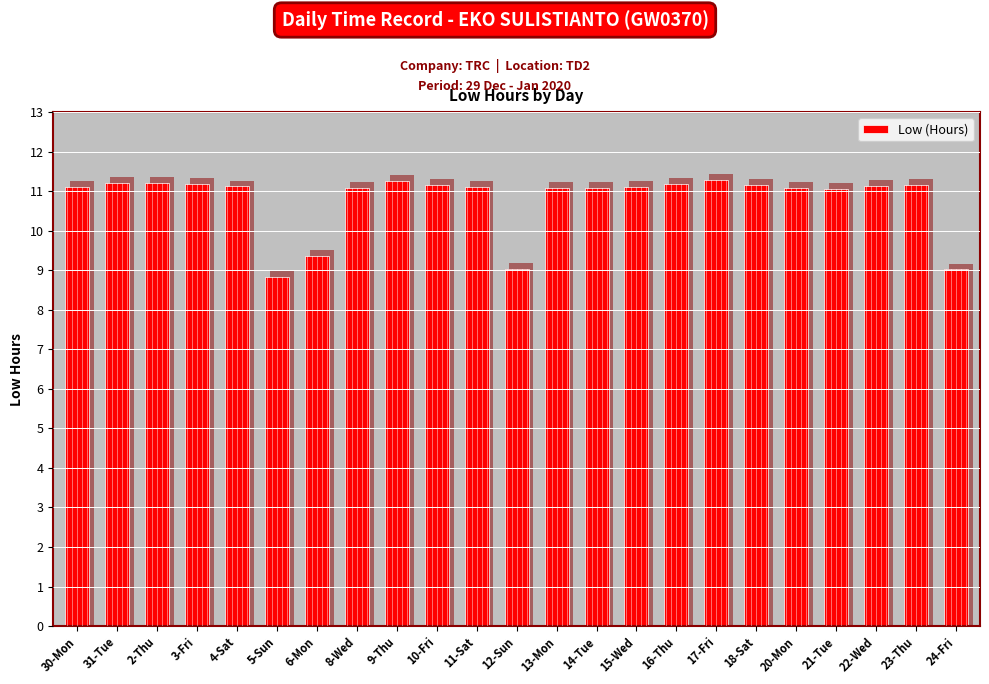

Approximately how many times larger is the value at 16-Thu compared to 24-Fri?

1.2